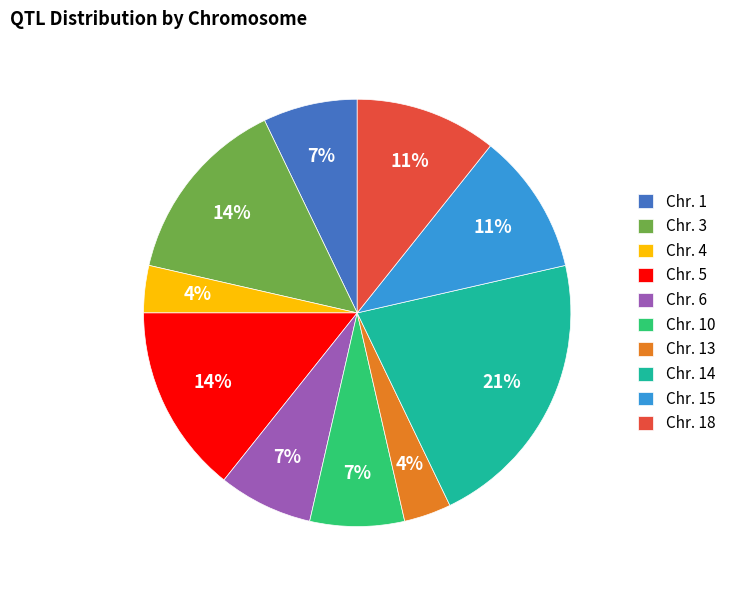

Does Chr. 15 account for over 50% of the chart?

No